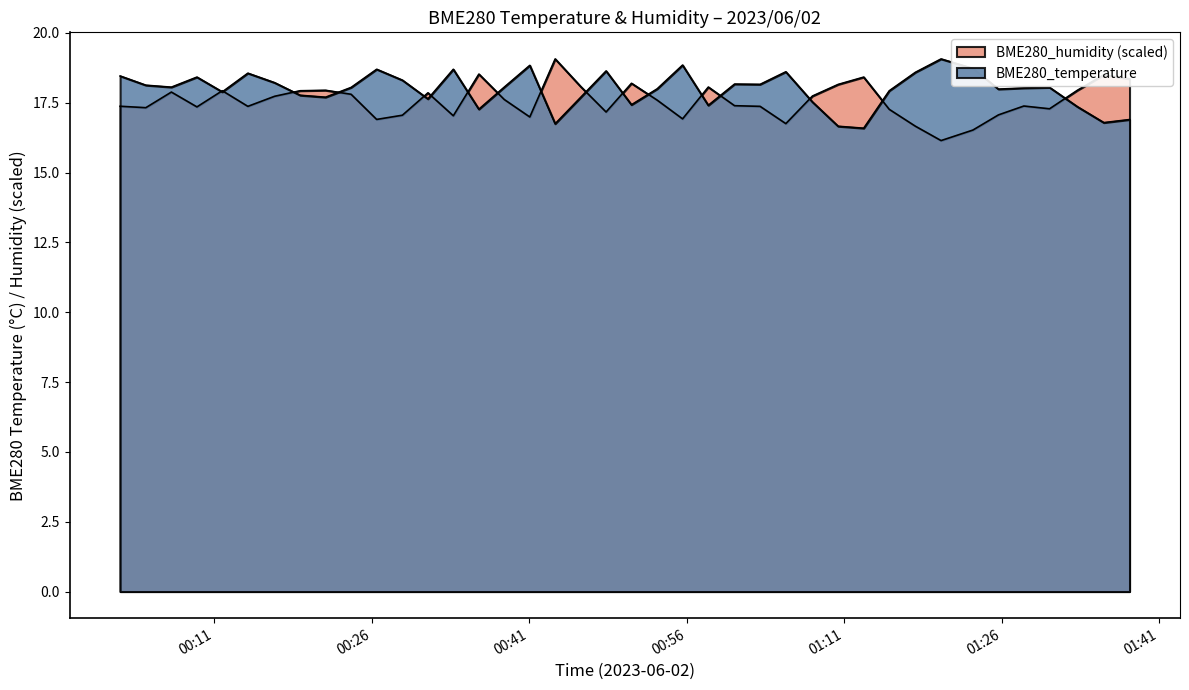

In BME280_humidity, how many points are lower than both neighbors (excluding endpoints)?

11